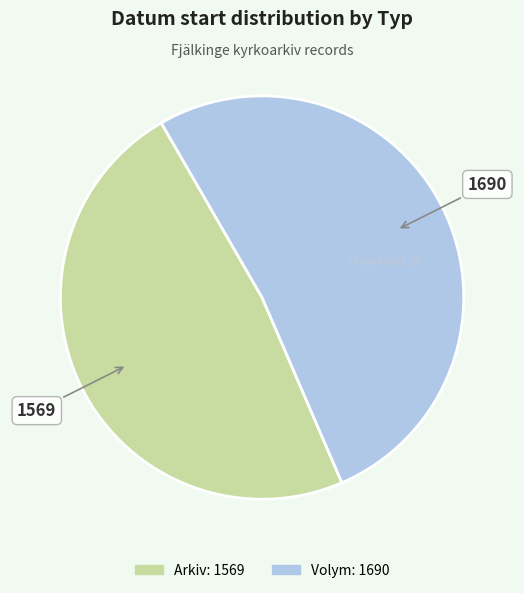

How many segments does this pie chart have?

2